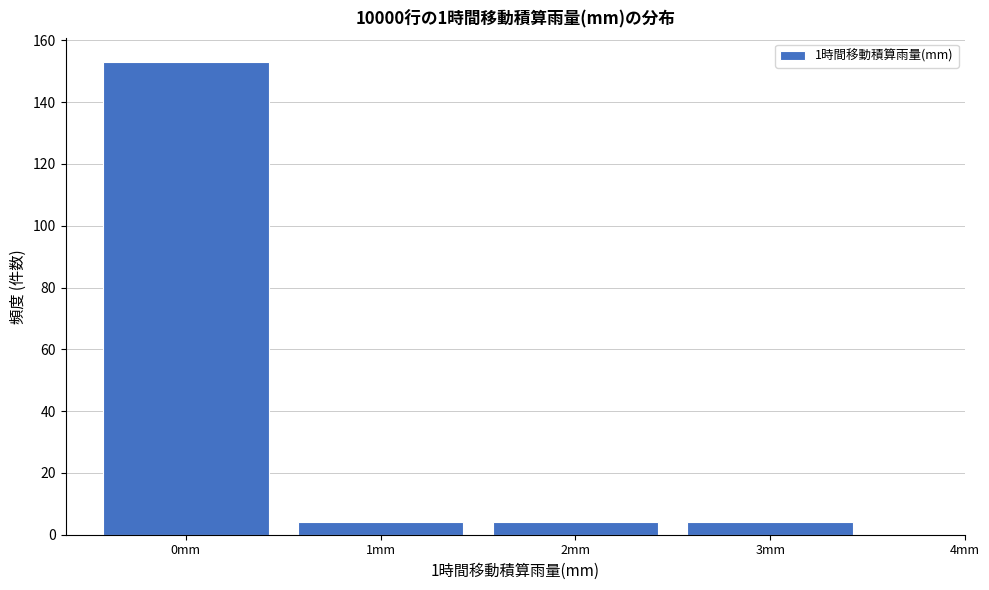

Reading left to right, transcribe this chart: for each bar, give the range it covers on the x-axis and its height. The values are not printed on the chart, so give them approximately, as read against the axis.

-0.5 to 0.5: 154
0.5 to 1.5: 4
1.5 to 2.5: 4
2.5 to 3.5: 4